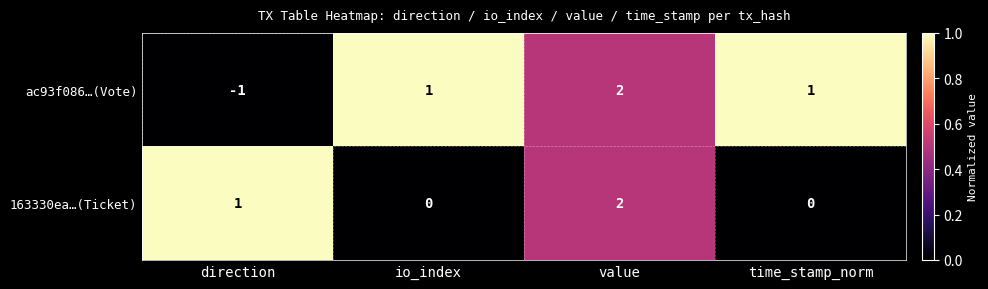

At direction, list the series in order from smallest to largest.

ac93f086…(Vote), 163330ea…(Ticket)